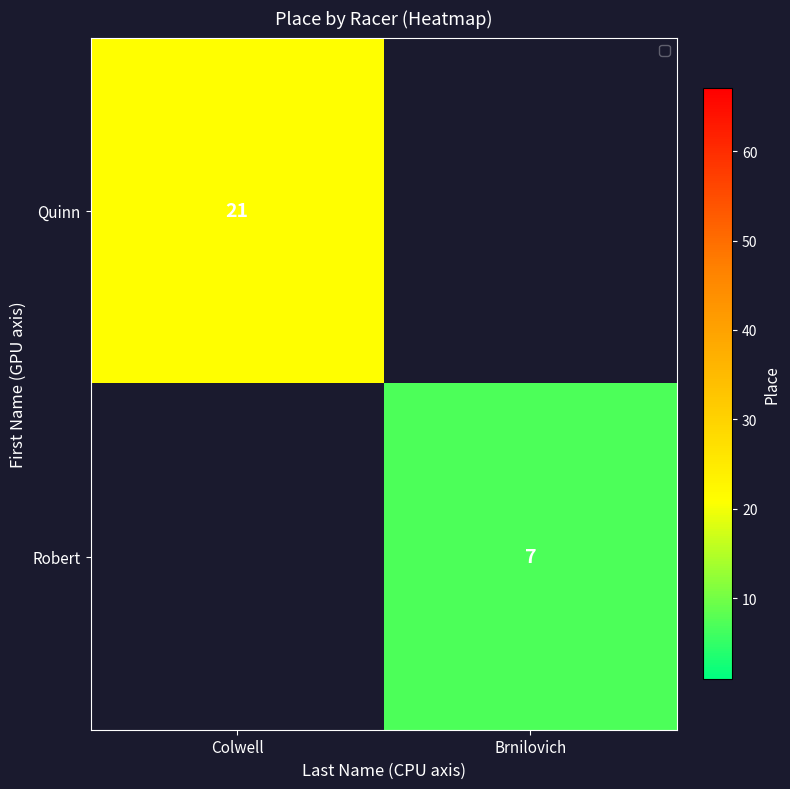

Is the value of Robert at Brnilovich greater than the value of Quinn at Colwell?

No